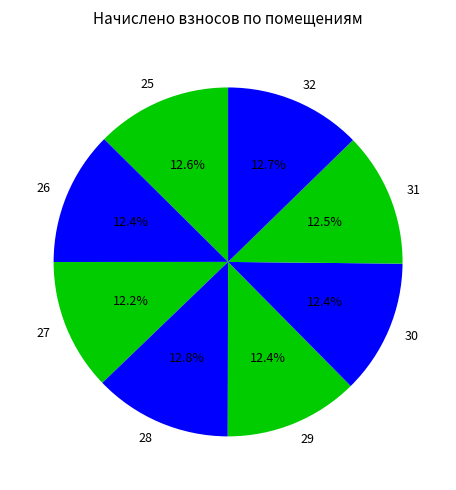

The 25 slice represents 26% of the pie. True or false?

False